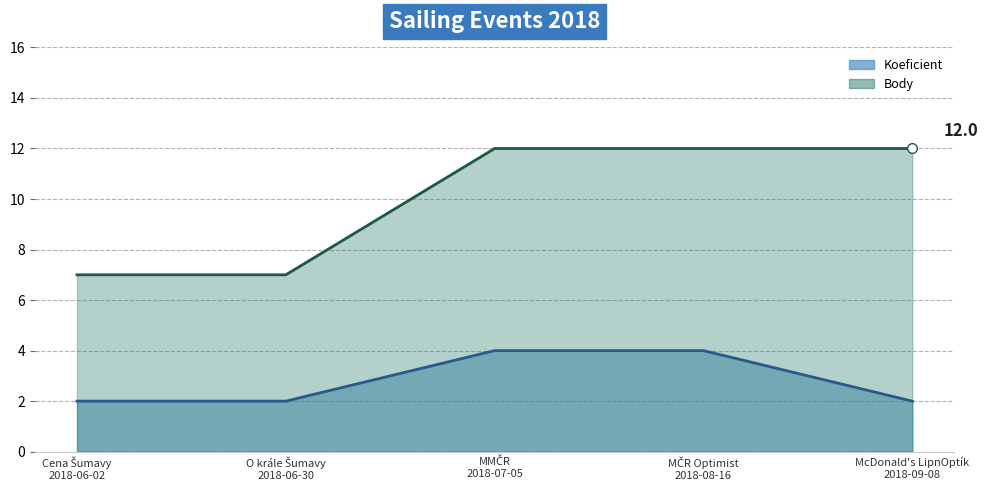

The value of Body line at MČR Optimist
2018-08-16 is 21. True or false?

False